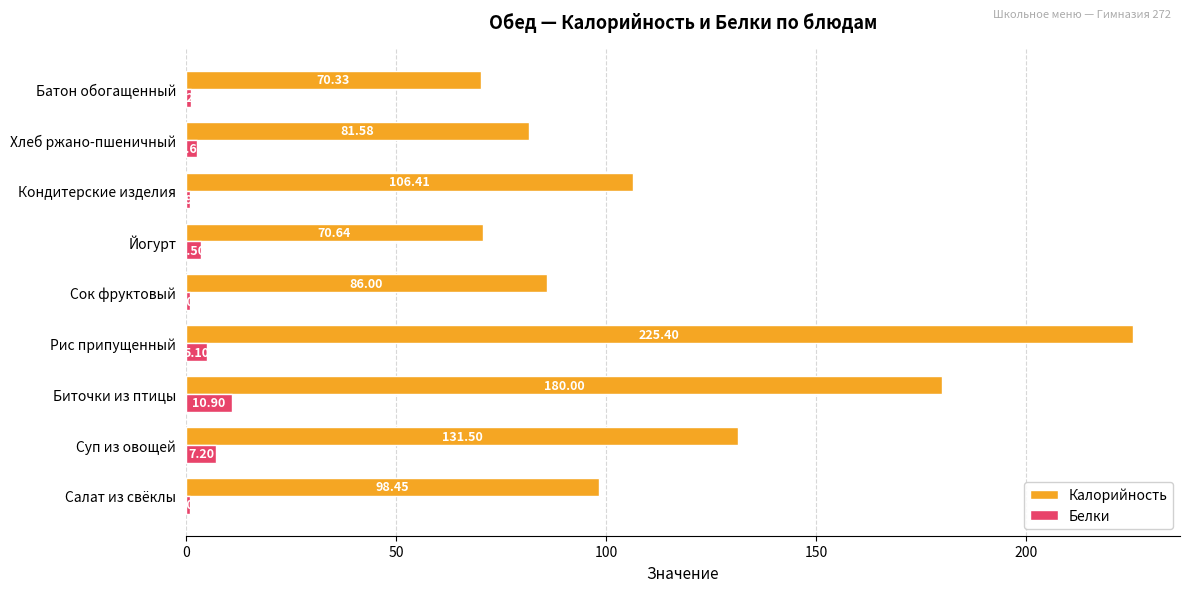

How many data points in Белки are less than 2?

4